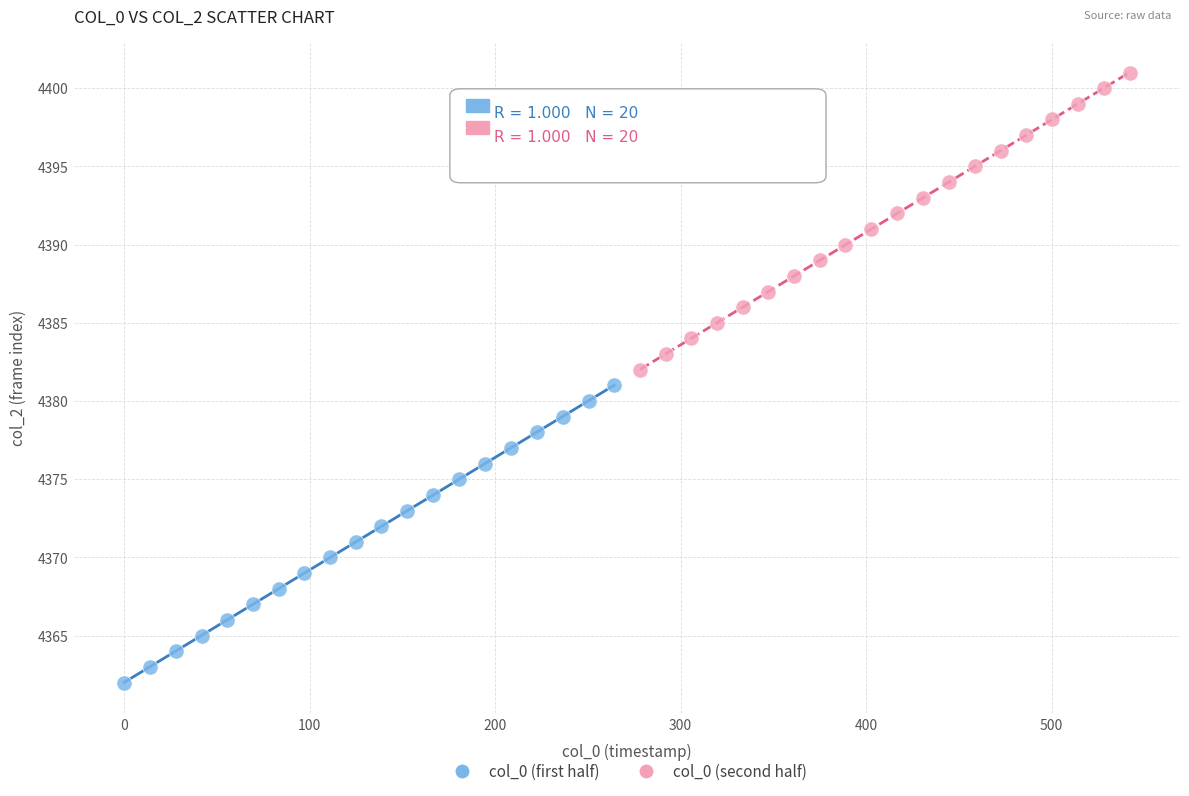

Which series contains the lowest Y value?

col_0 (first half)